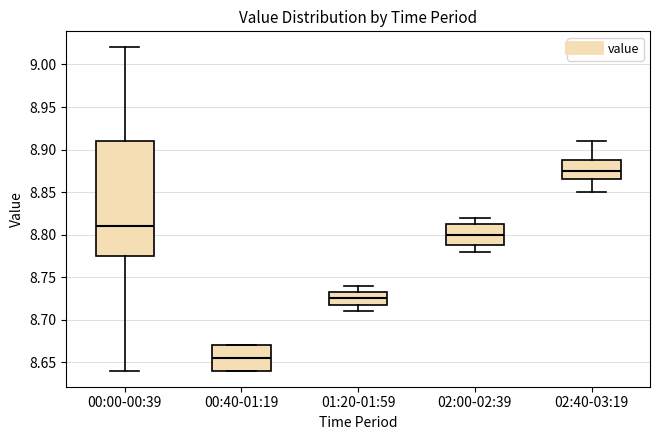

Where does the median line of the box for 00:00-00:39 sit on the y-axis? The values are not printed on the chart, so give them approximately, as read against the axis.

8.810